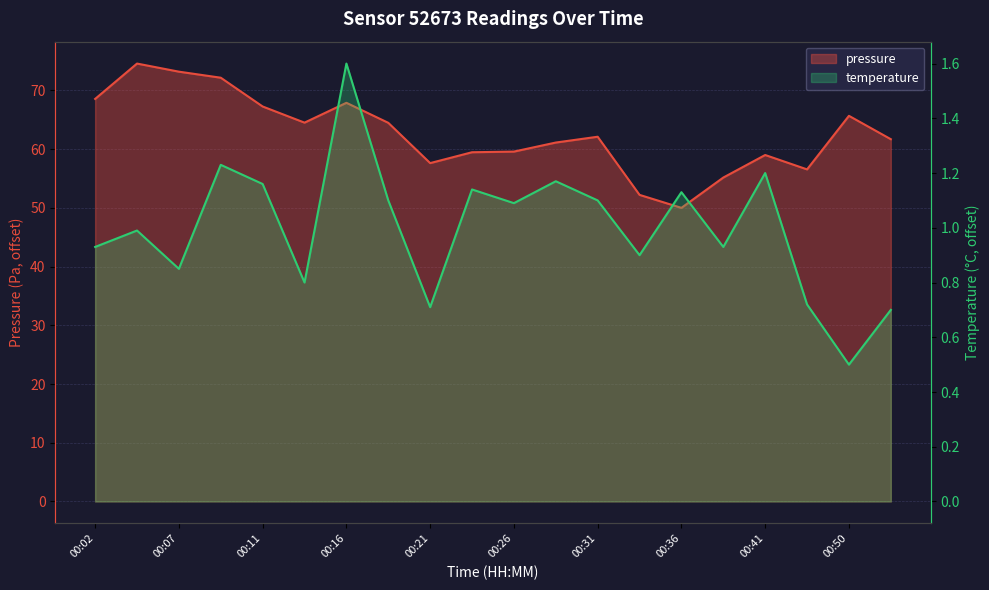

Reading left to right, extract all data points from this chart.

pressure: 68.6	74.6	73.2	72.2	67.3	64.5	67.9	64.5	57.6	59.5	59.6	61.1	62.1	52.2	50.0	55.2	59.0	56.6	65.7	61.7
temperature: 0.9	1.0	0.9	1.2	1.2	0.8	1.6	1.1	0.7	1.1	1.1	1.2	1.1	0.9	1.1	0.9	1.2	0.7	0.5	0.7